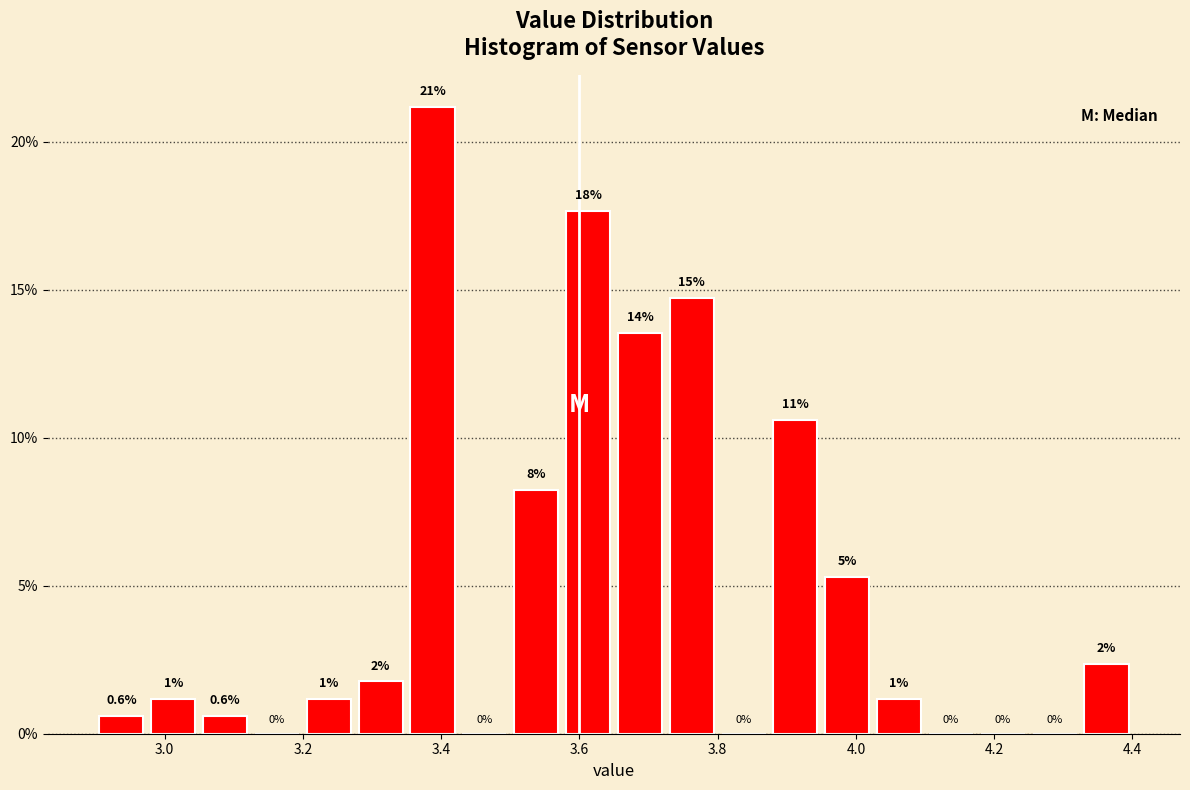

Read against the x-axis, roughly where is the centre of the tallest bar?

3.38